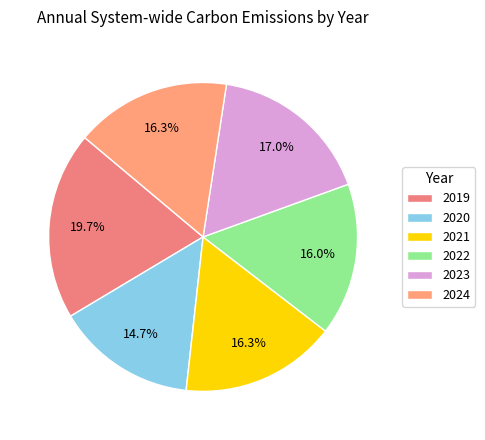

Is it true that 2019 is 20% of the pie?

True